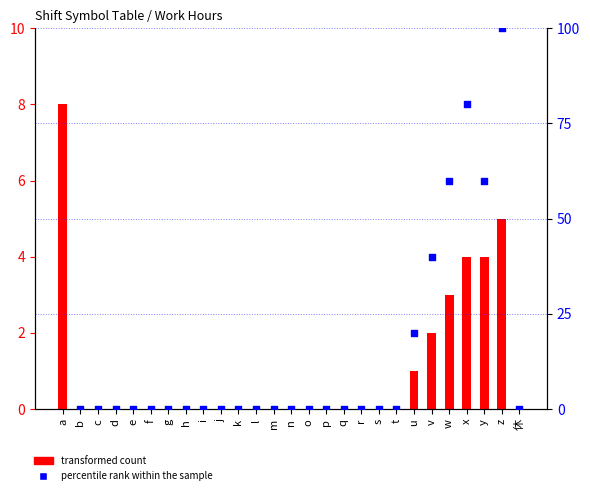

Which series has the largest Y range (max minus min)?

percentile rank within the sample